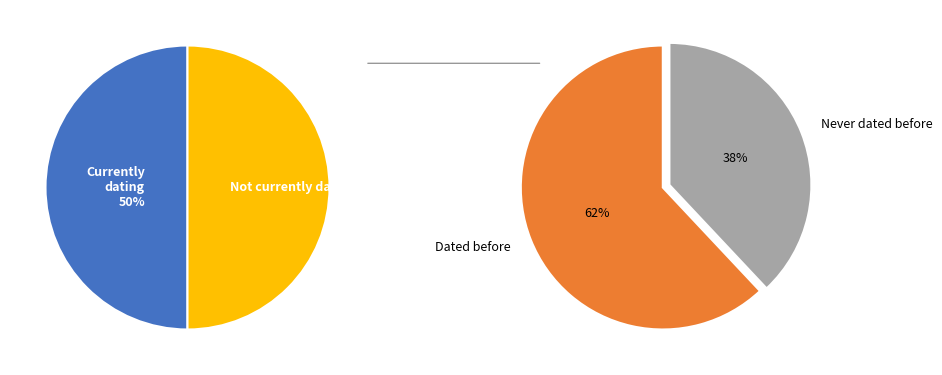

The 0 slice represents 74% of the pie. True or false?

False